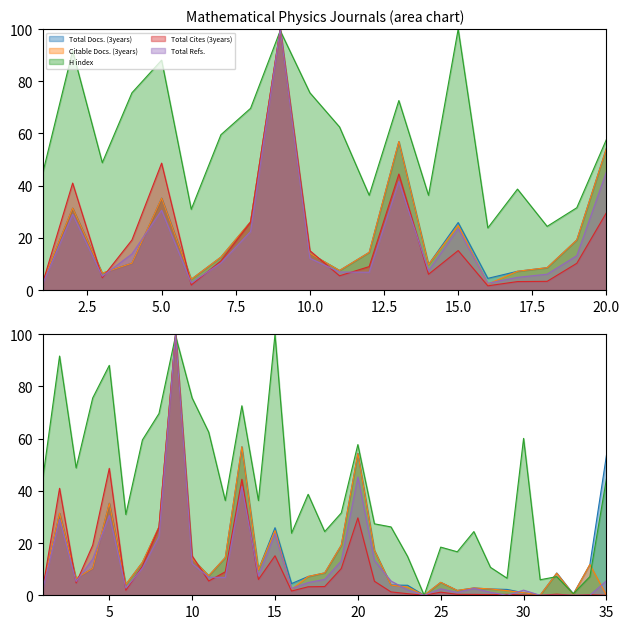

How many lines are shown in the chart?

5